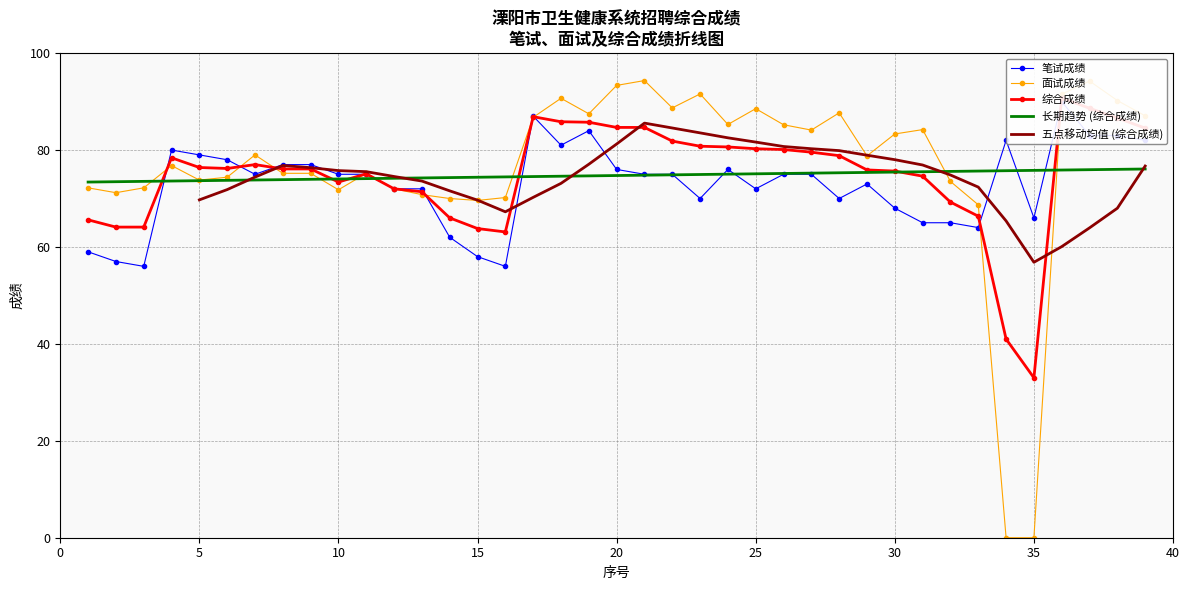

Reading right to left, what are all the values shown in this chart?

笔试成绩: 82.0	83.0	83.0	90.0	66.0	82.0	64.0	65.0	65.0	68.0	73.0	70.0	75.0	75.0	72.0	76.0	70.0	75.0	75.0	76.0	84.0	81.0	87.0	56.0	58.0	62.0	72.0	72.0	75.0	75.0	77.0	77.0	75.0	78.0	79.0	80.0	56.0	57.0	59.0
面试成绩: 87.1	90.2	94.2	91.5	0.0	0.0	68.7	73.5	84.2	83.3	78.8	87.7	84.1	85.2	88.5	85.3	91.6	88.7	94.3	93.3	87.5	90.7	86.8	70.2	69.6	70.0	70.8	72.0	75.2	71.8	75.2	75.2	79.0	74.4	73.8	76.8	72.2	71.2	72.2
综合成绩: 84.5	86.6	88.6	90.8	33.0	41.0	66.3	69.3	74.6	75.7	75.9	78.8	79.6	80.1	80.3	80.6	80.8	81.8	84.7	84.7	85.7	85.8	86.9	63.1	63.8	66.0	71.4	72.0	75.1	73.4	76.1	76.1	77.0	76.2	76.4	78.4	64.1	64.1	65.6